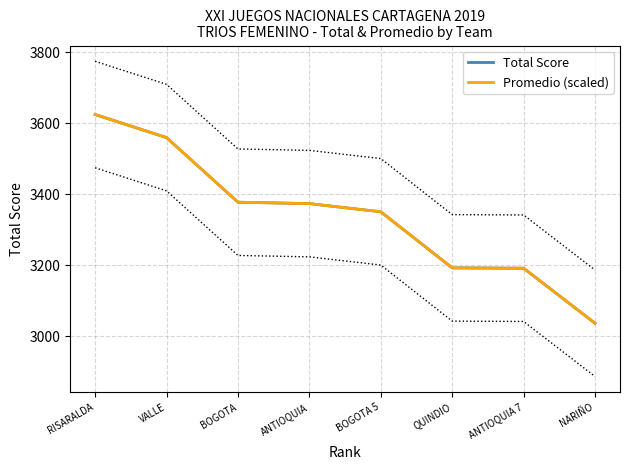

Rank the categories by Promedio (scaled) value from highest to lowest.

RISARALDA, VALLE, BOGOTA, ANTIOQUIA, BOGOTA 5, QUINDIO, ANTIOQUIA 7, NARIÑO